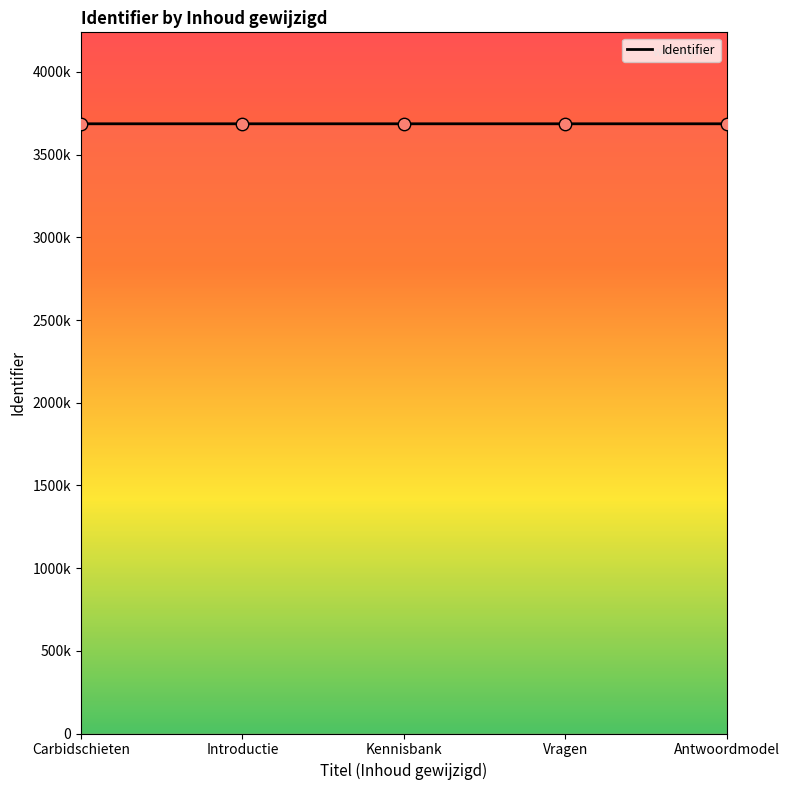

What is the ratio of the value at Antwoordmodel to the value at Kennisbank?

1.0